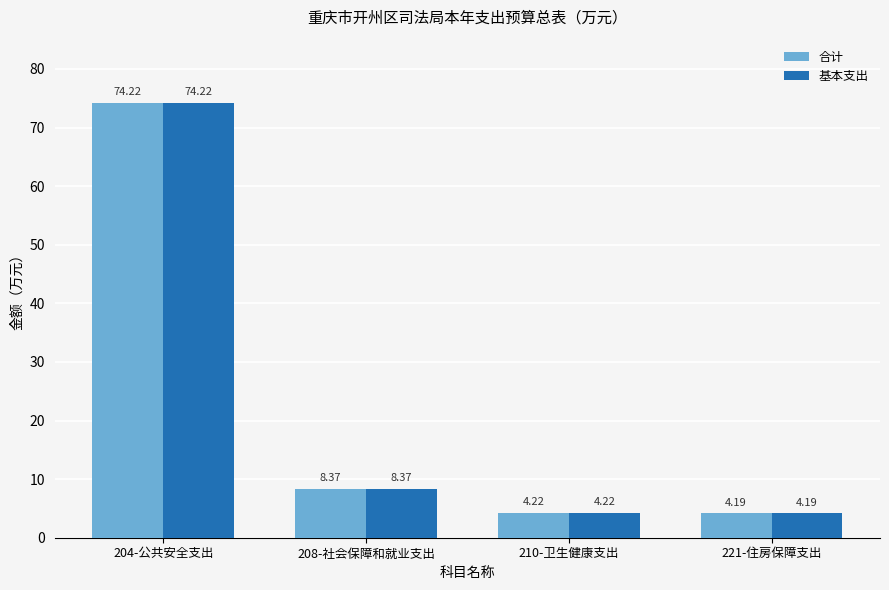

Where is 合计 nearest to the value 39?

208-社会保障和就业支出